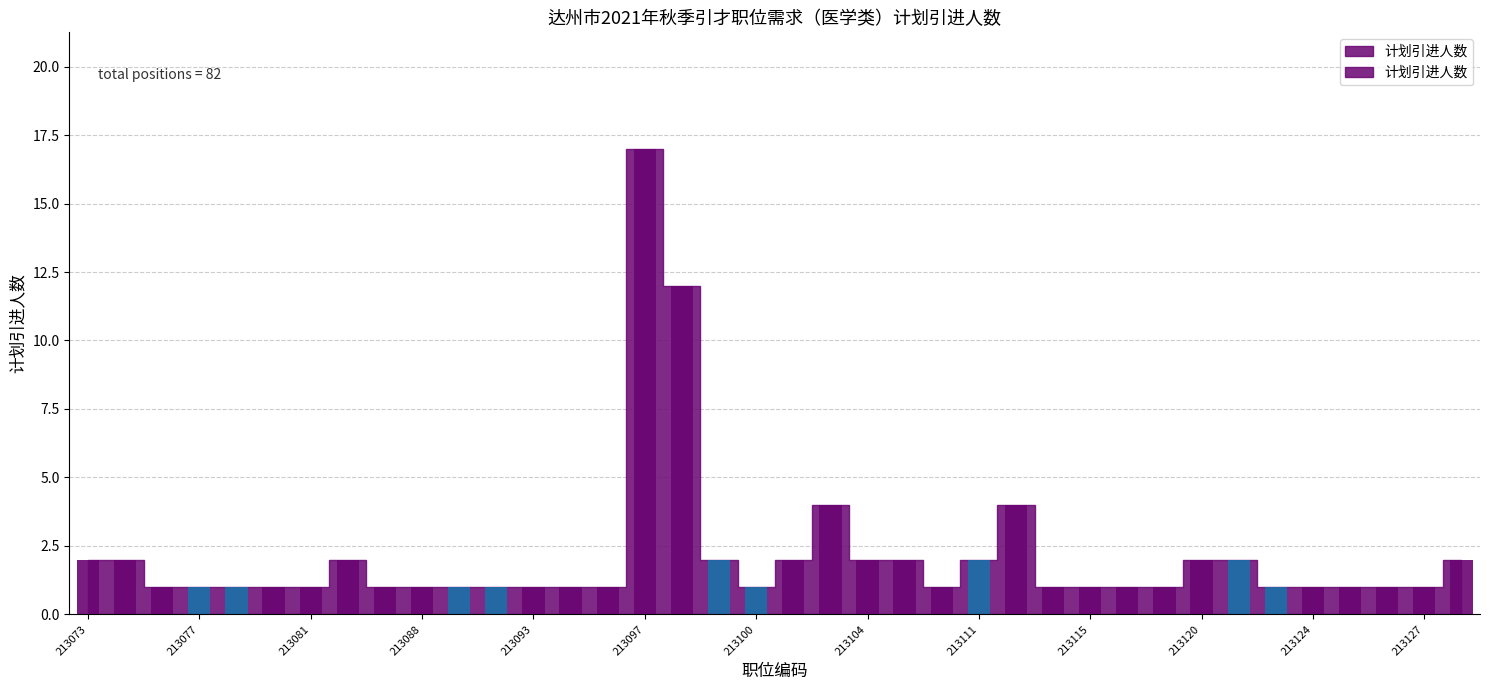

What is the average value?

2